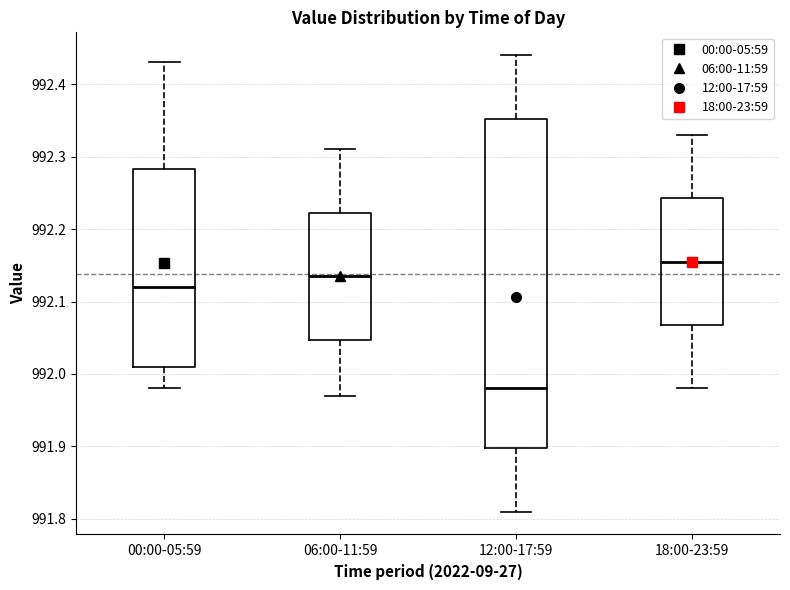

Which box's median line is the lowest?

12:00-17:59